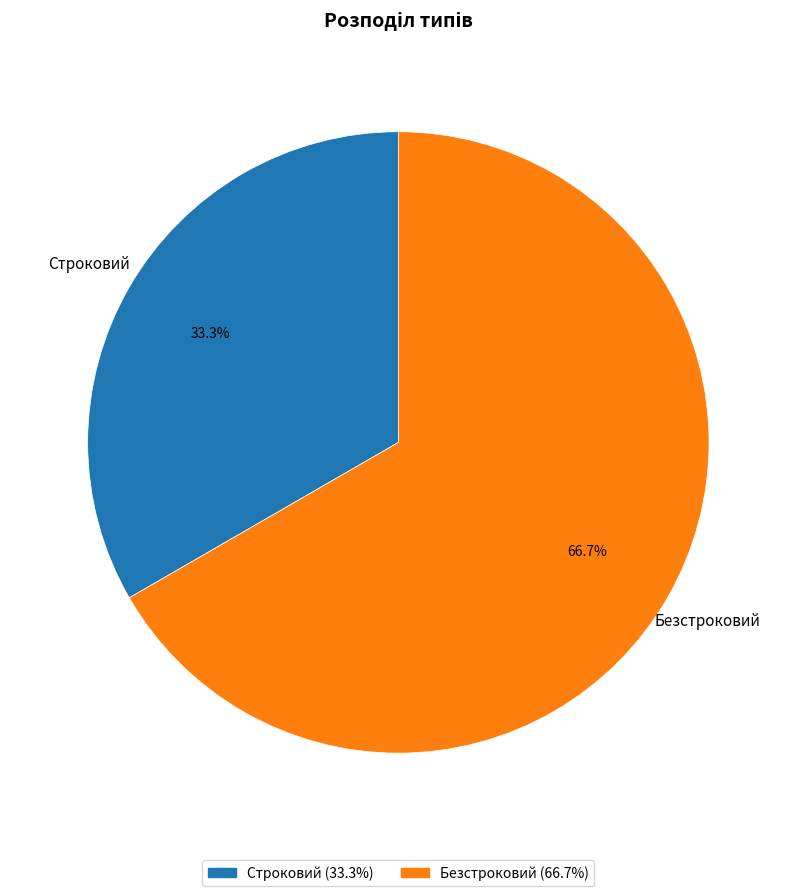

What percentage is NOT represented by Строковий?

66.7%